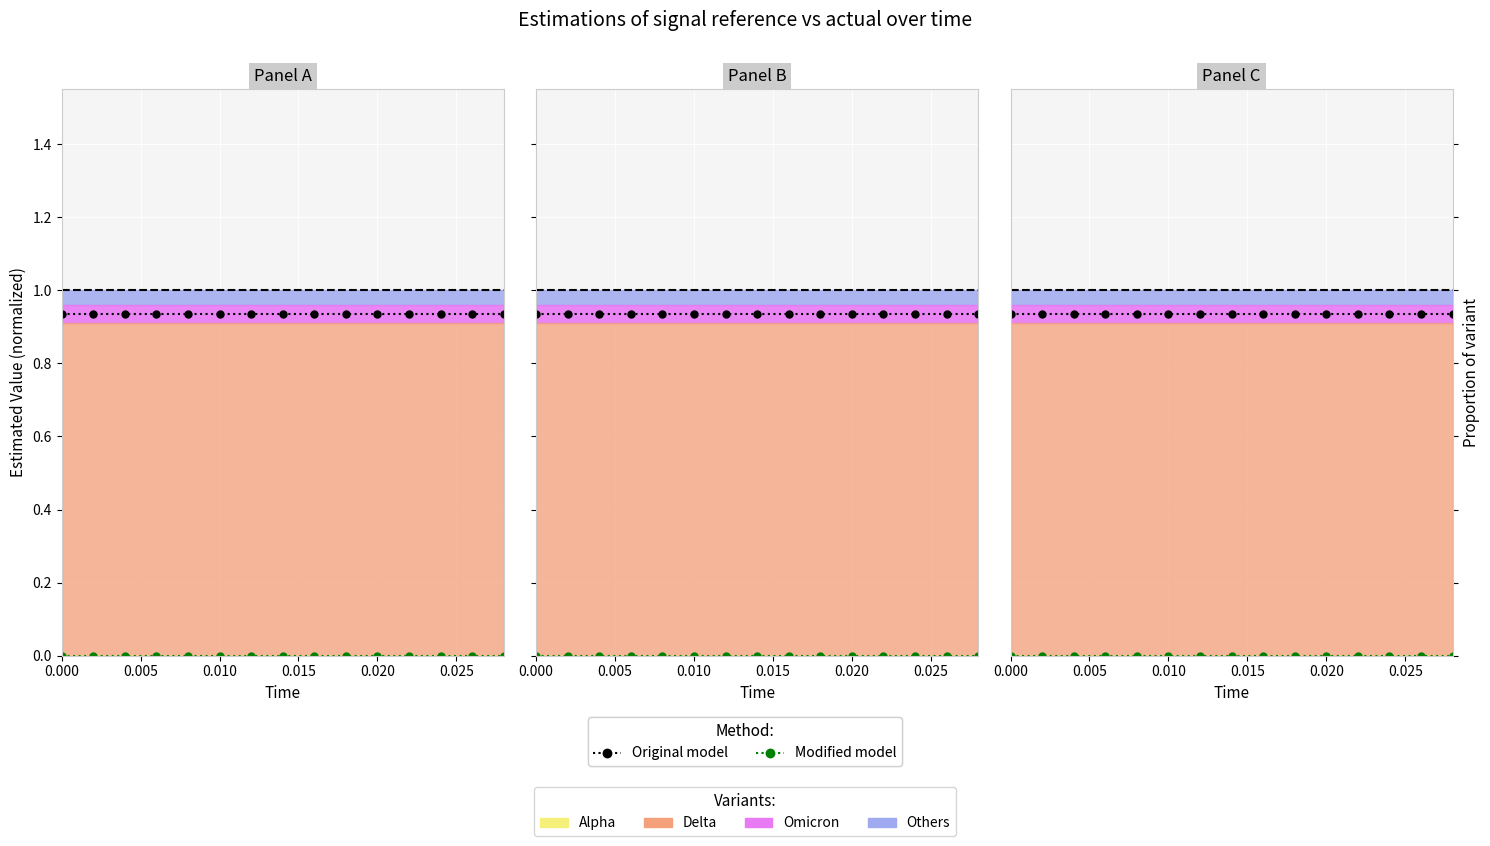

At which label is modified model closest to 0?

0.005